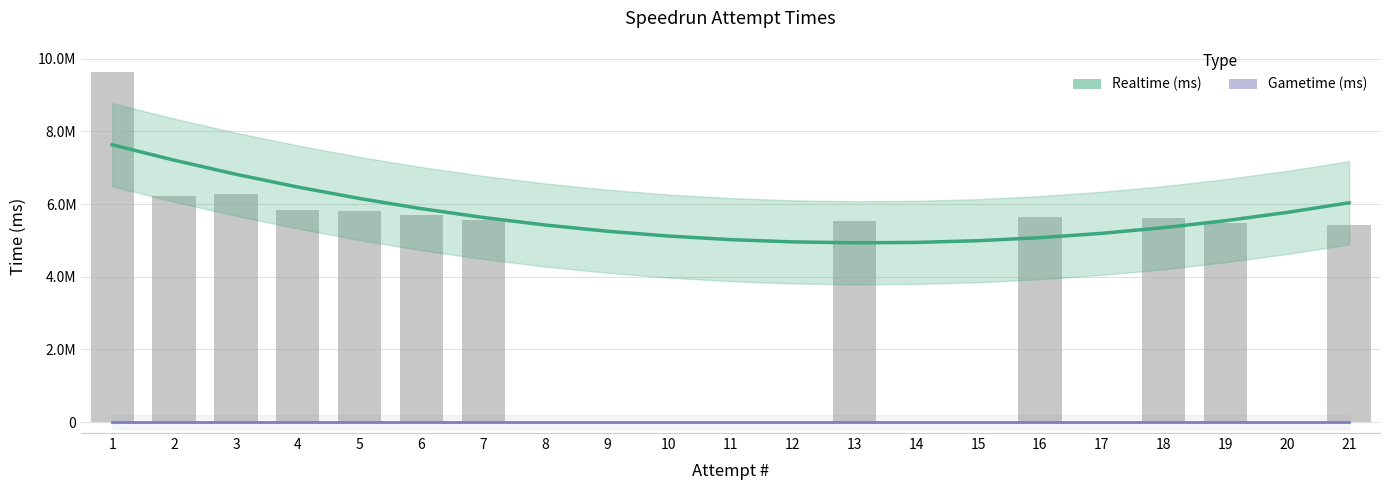

True or false: Realtime (ms) has a value of 4936150.0 at 13.

True